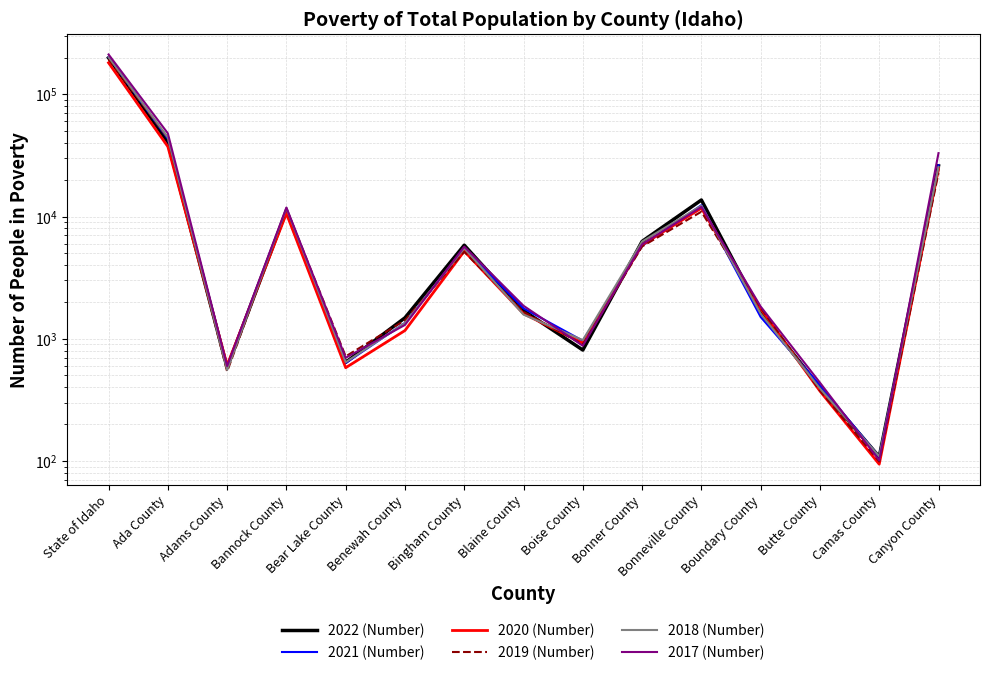

What is the lowest value of the 2019 (Number) series?

99